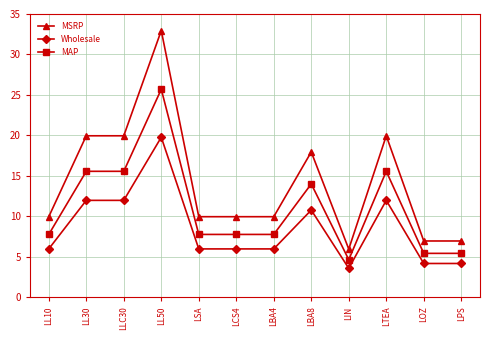

True or false: MAP has more than 1 points higher than both neighbors.

True